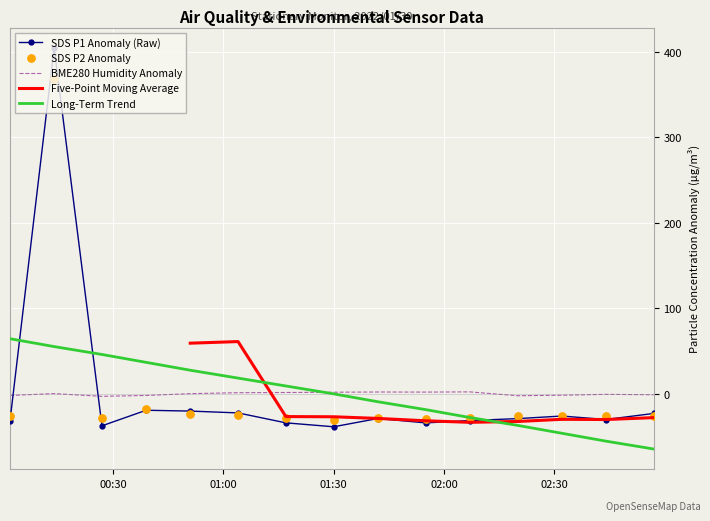

Which series has the largest Y range (max minus min)?

SDS_P1